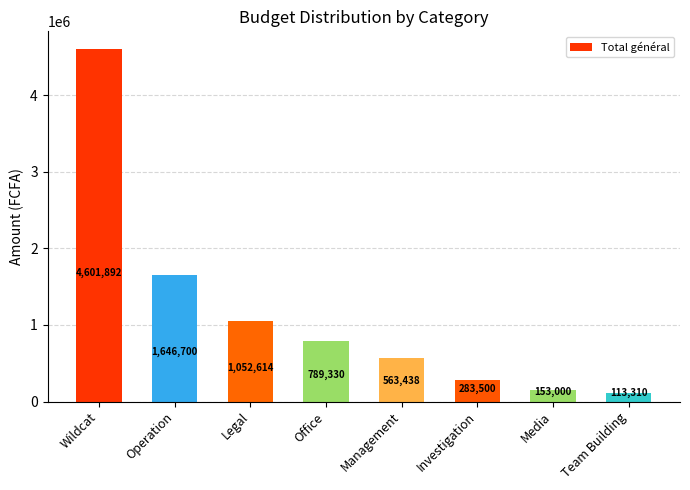

True or false: the data shows 1221407 at Office.

False